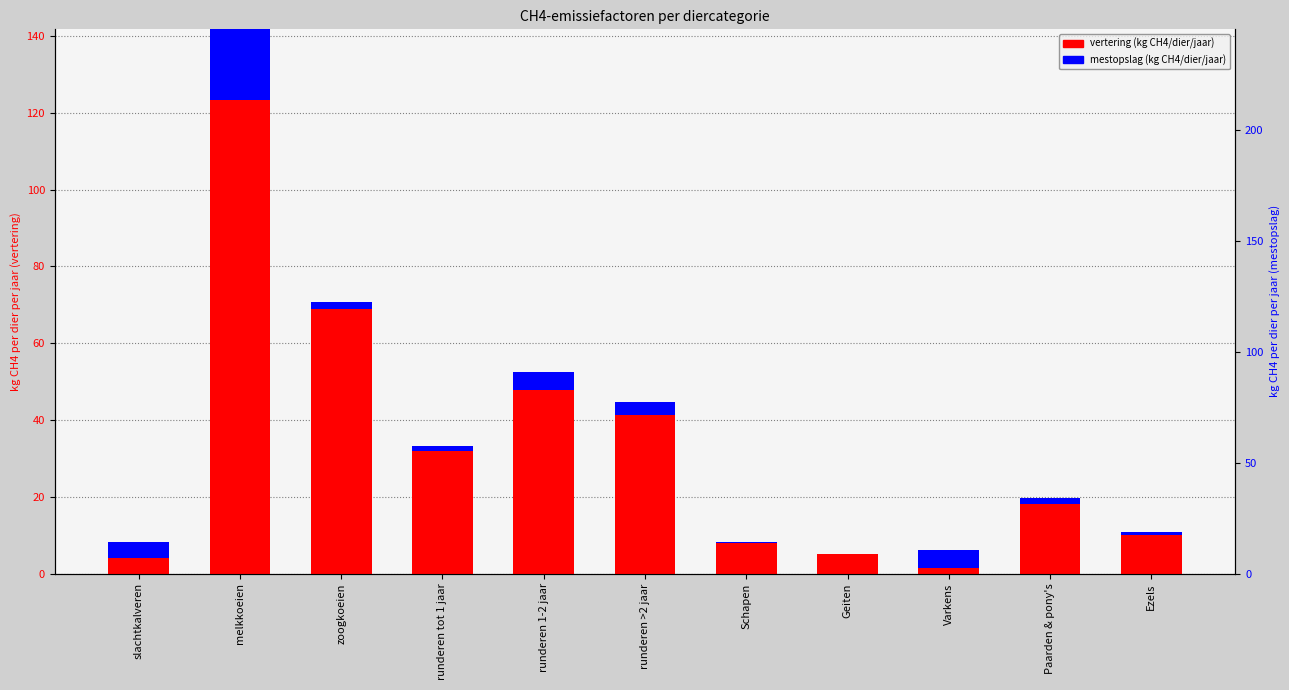

What is the total value across all series at runderen tot 1 jaar?

33.1